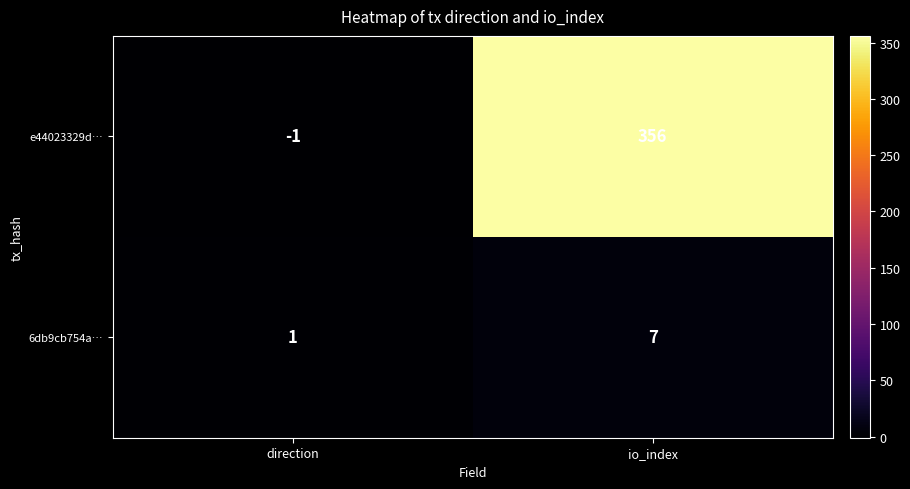

List the series in order of their peak value, highest first.

e44023329d…, 6db9cb754a…